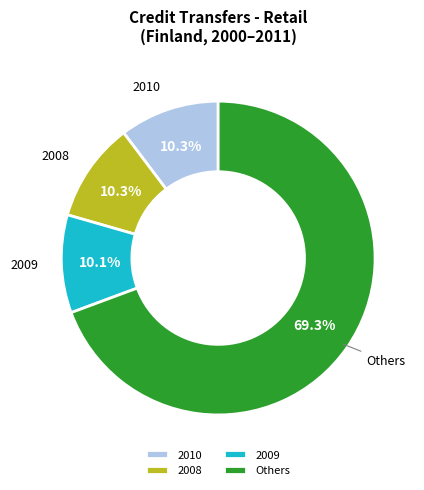

Is 2008 the majority of the pie?

No